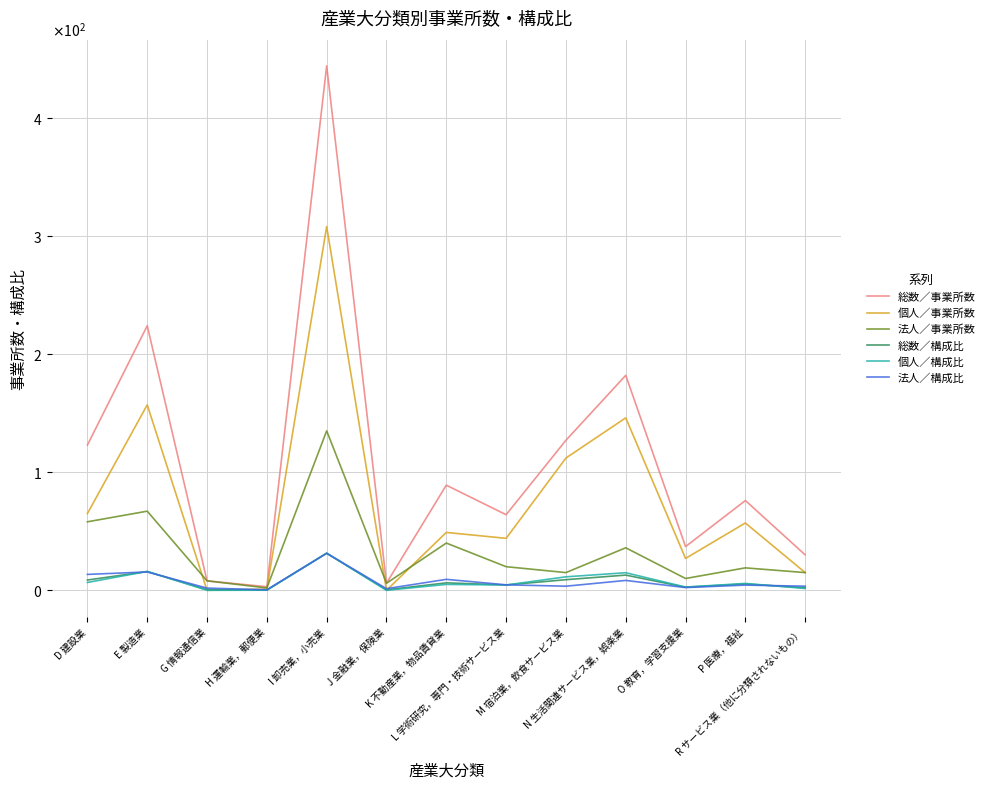

What is the sum of all 総数／構成比 values?

100.0